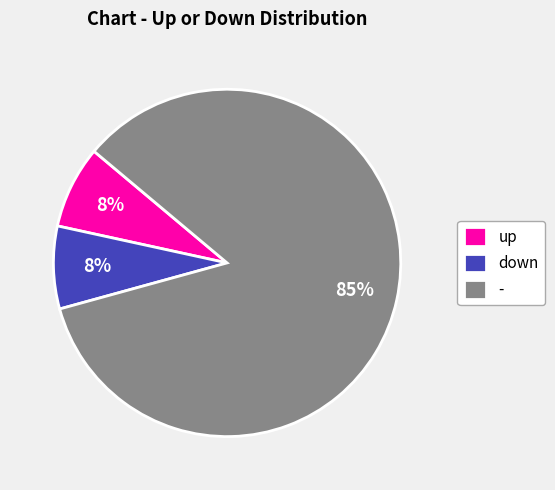

The - slice represents 85% of the pie. True or false?

True